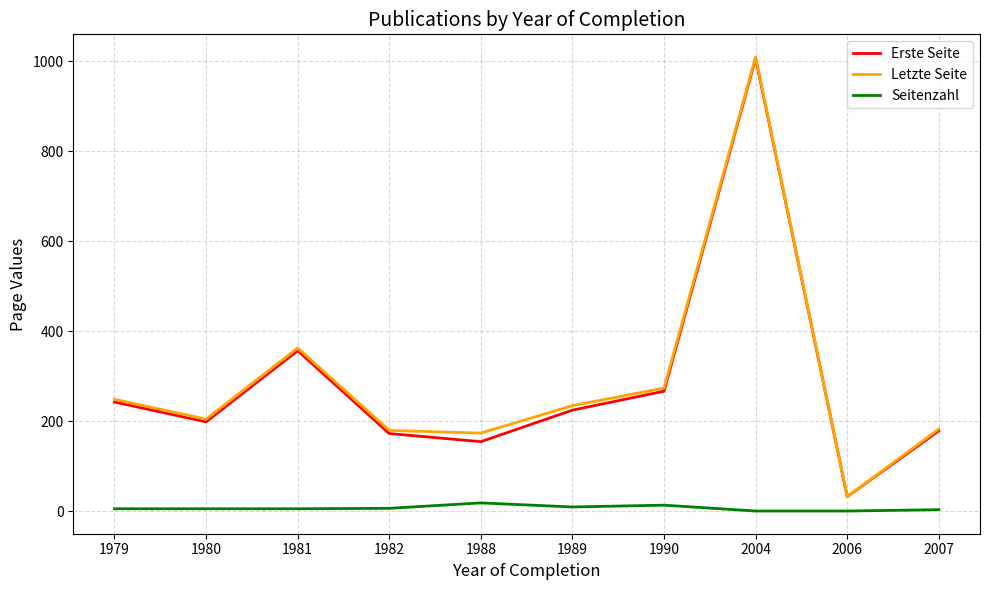

True or false: Letzte Seite has more than 0 interior local peaks.

True